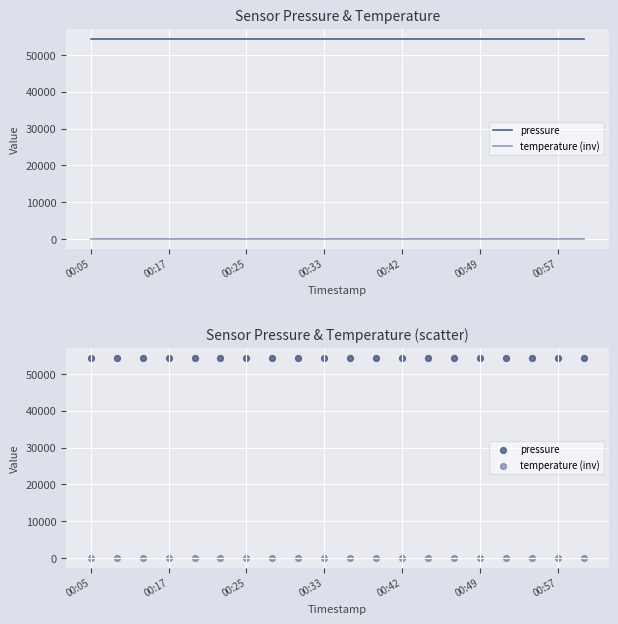

Which series reaches the maximum Y coordinate?

pressure